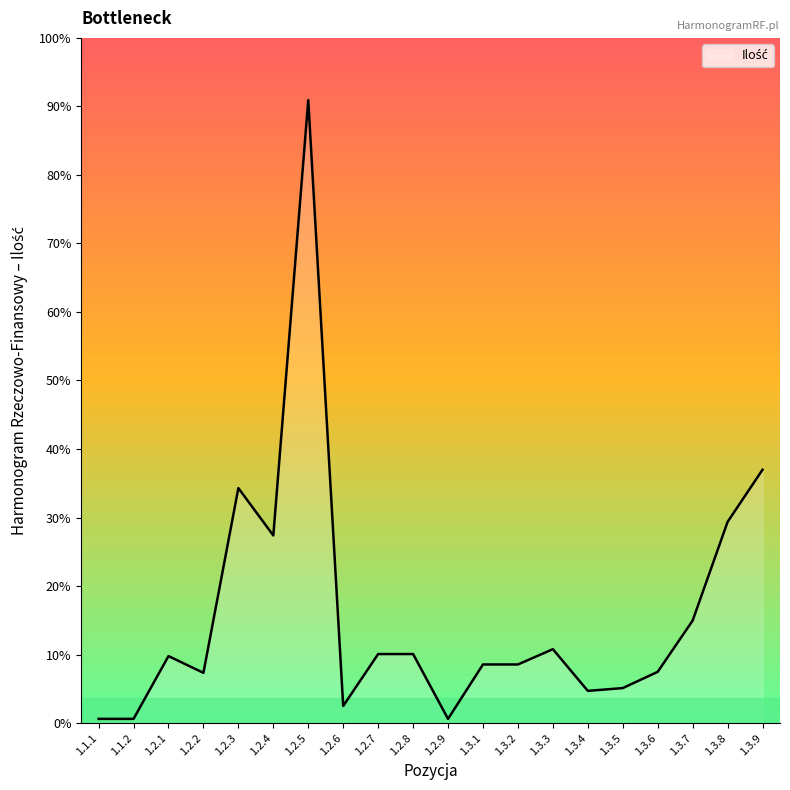

Does the chart display data point markers on the line(s)?

No